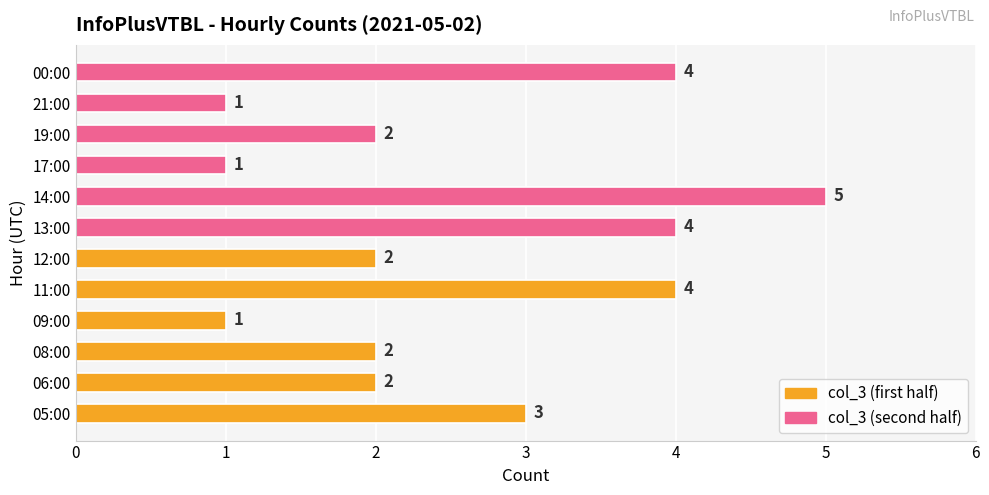

The chart shows a value of 6 at 13:00. True or false?

False